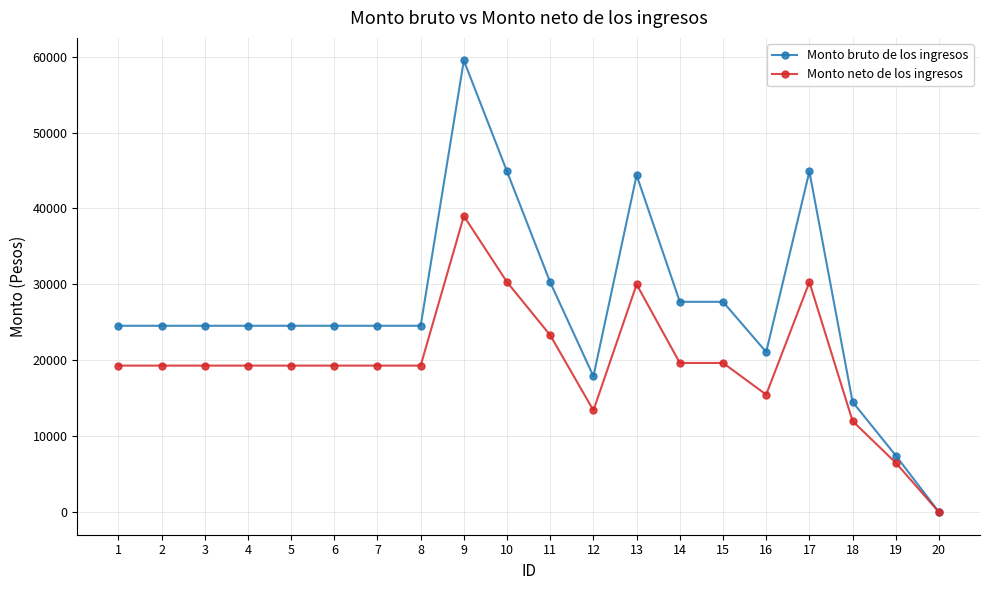

What is the spread (max minus min) of values at 8?

5248.2